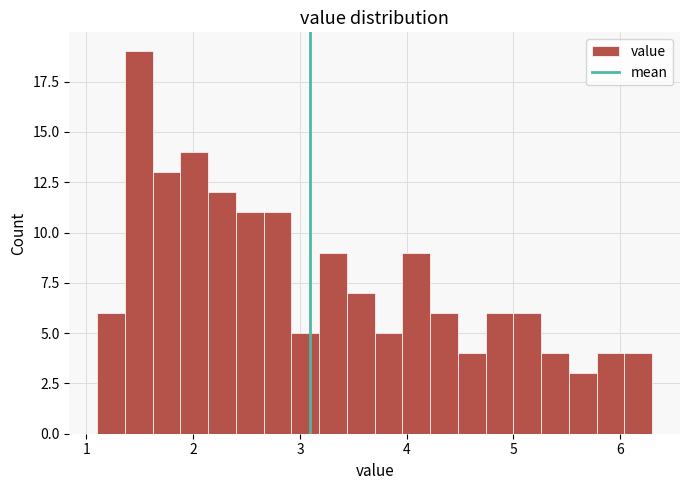

Around what value on the x-axis is the tallest bar? Give the approximate position of its centre, as read against the axis.

1.5